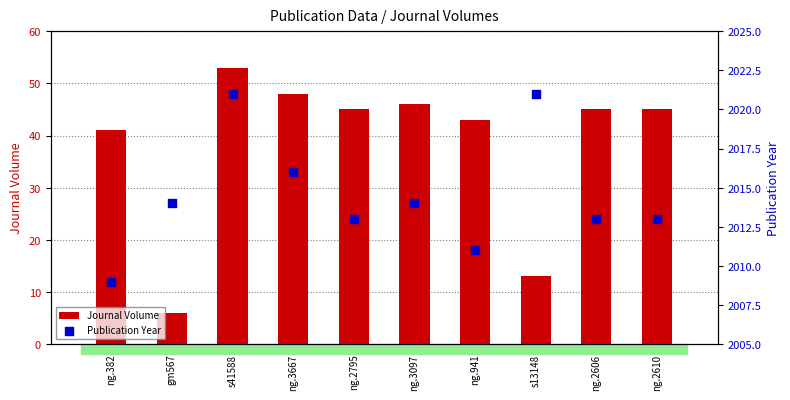

What are all the series names shown in the legend?

Journal Volume, Publication Year